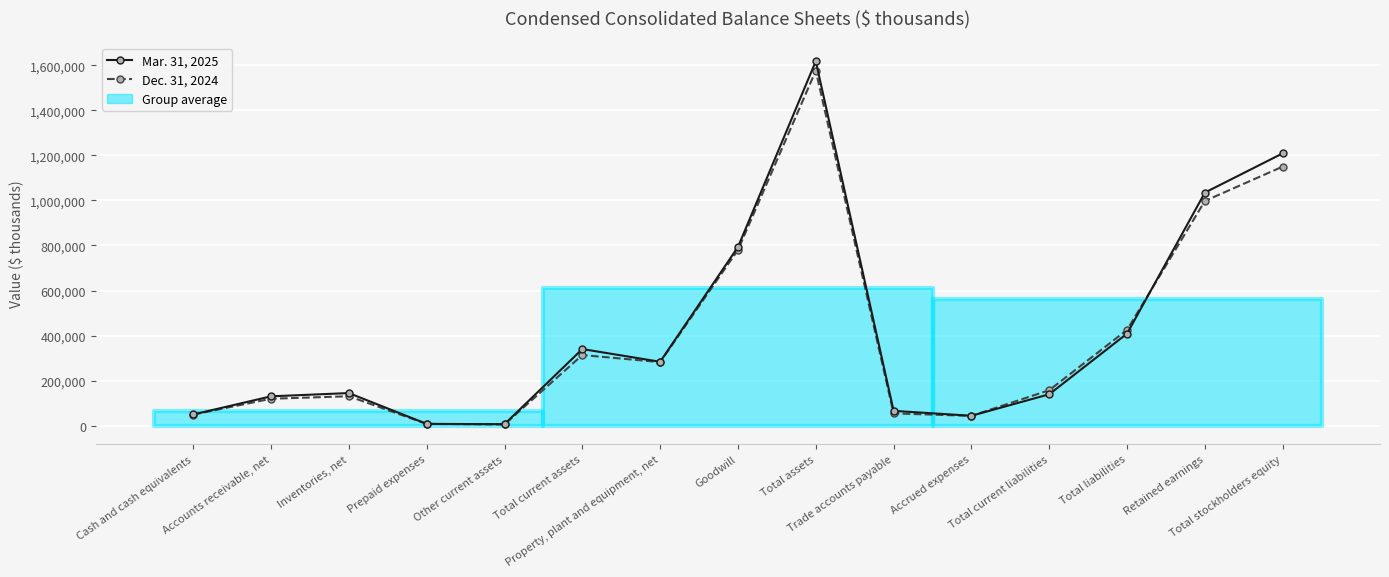

The Mar. 31, 2025 series shows 2014644 at Total stockholders equity. True or false?

False